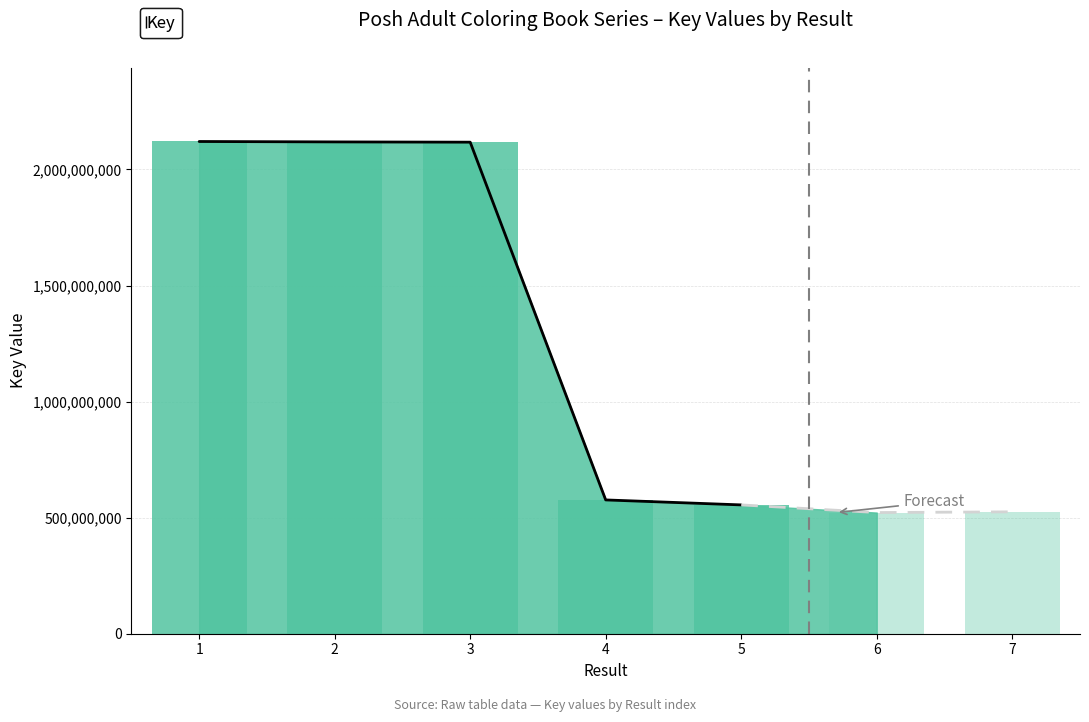

Read the value at 1, to the nearest 50.

2120340850